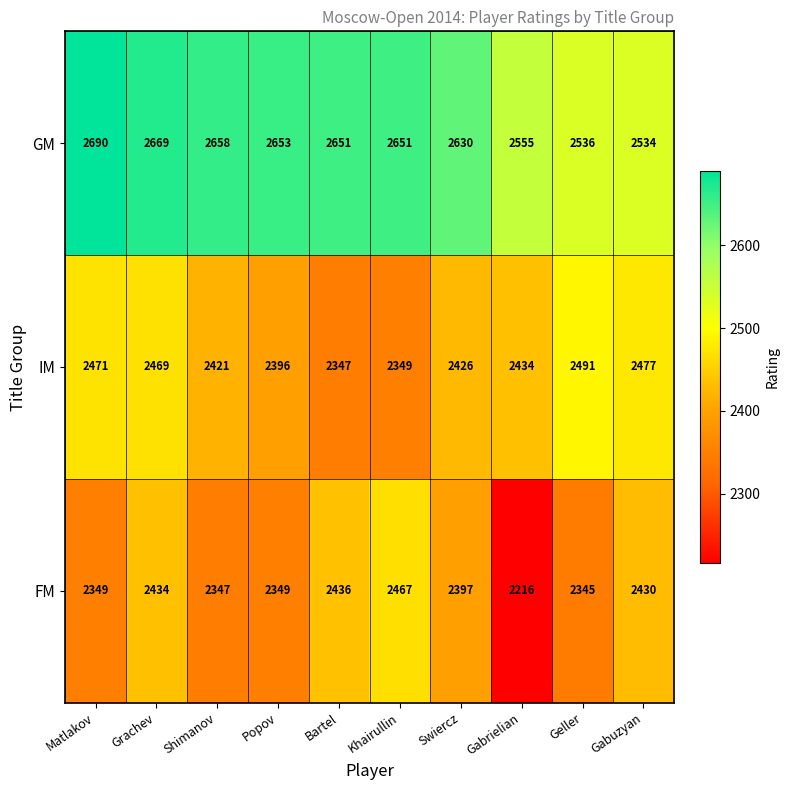

What is the maximum value shown in the chart?

2690